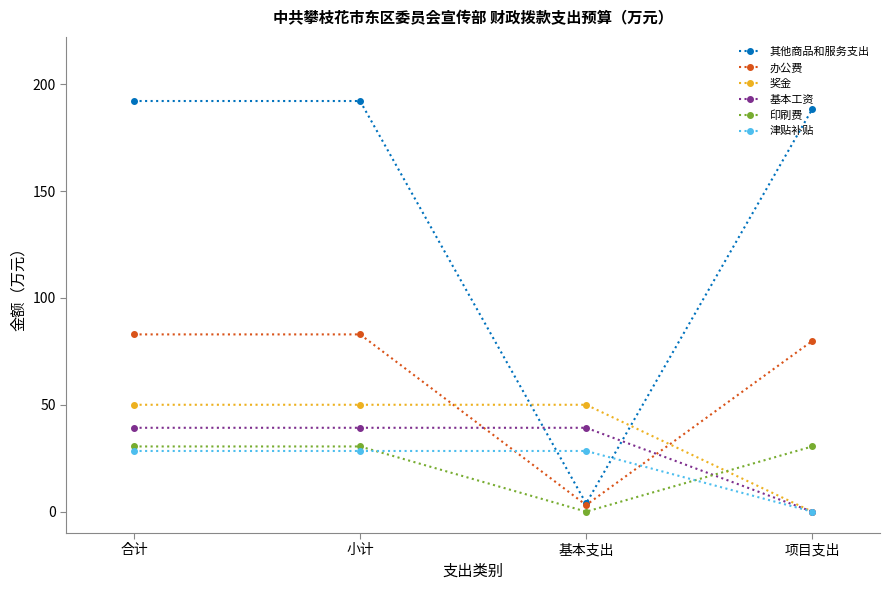

The 奖金 series shows 89.6 at 基本支出. True or false?

False